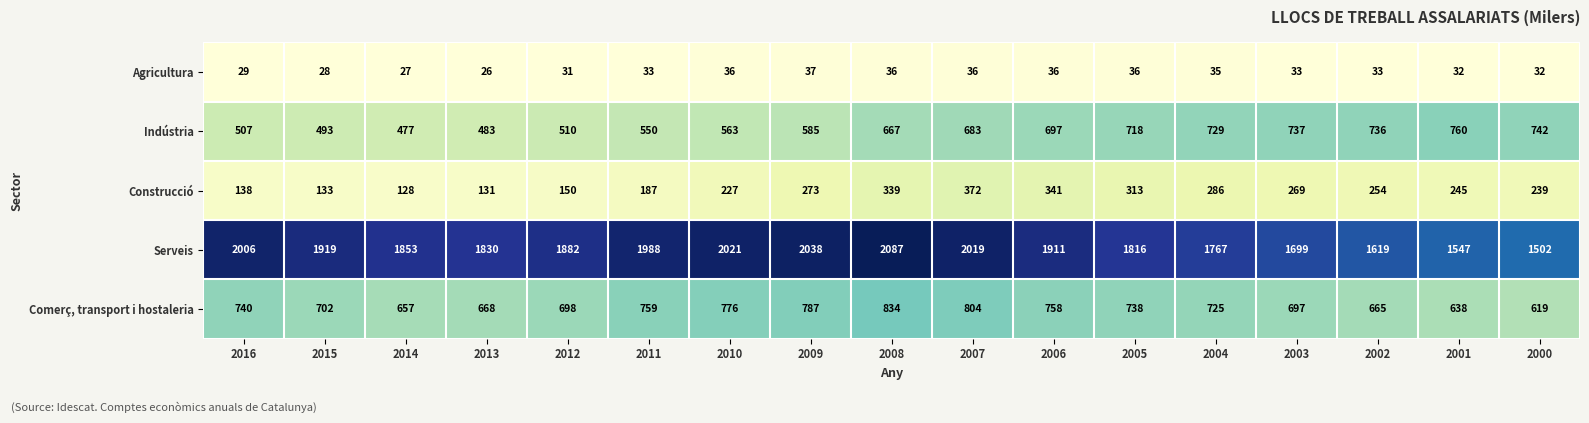

Which series changed the most between 2007 and 2001?

Serveis